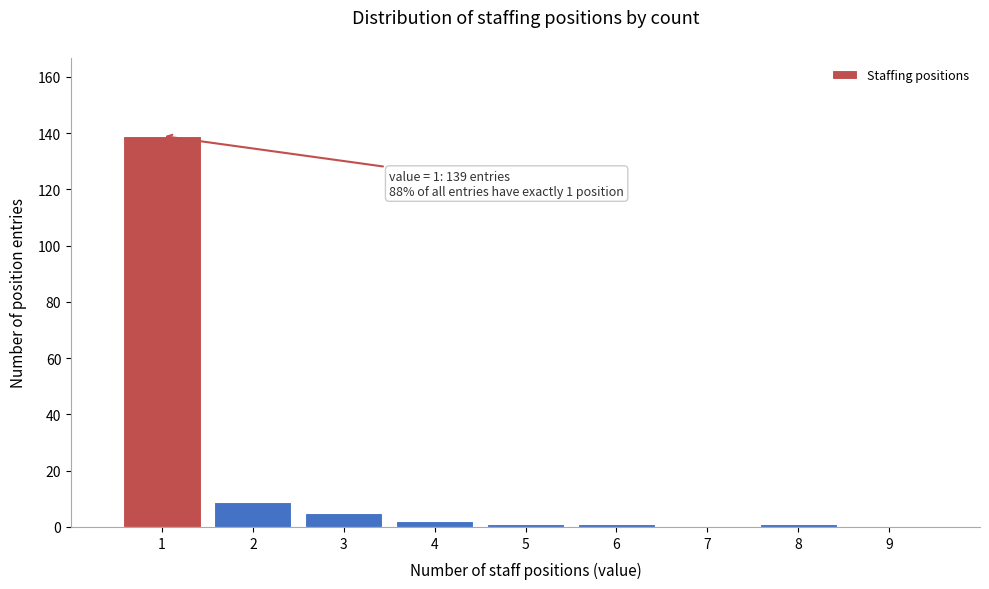

Reading left to right, transcribe all the data shown in this chart.

1=139	2=9	3=5	4=2	5=1	6=1	7=0	8=1	9=0